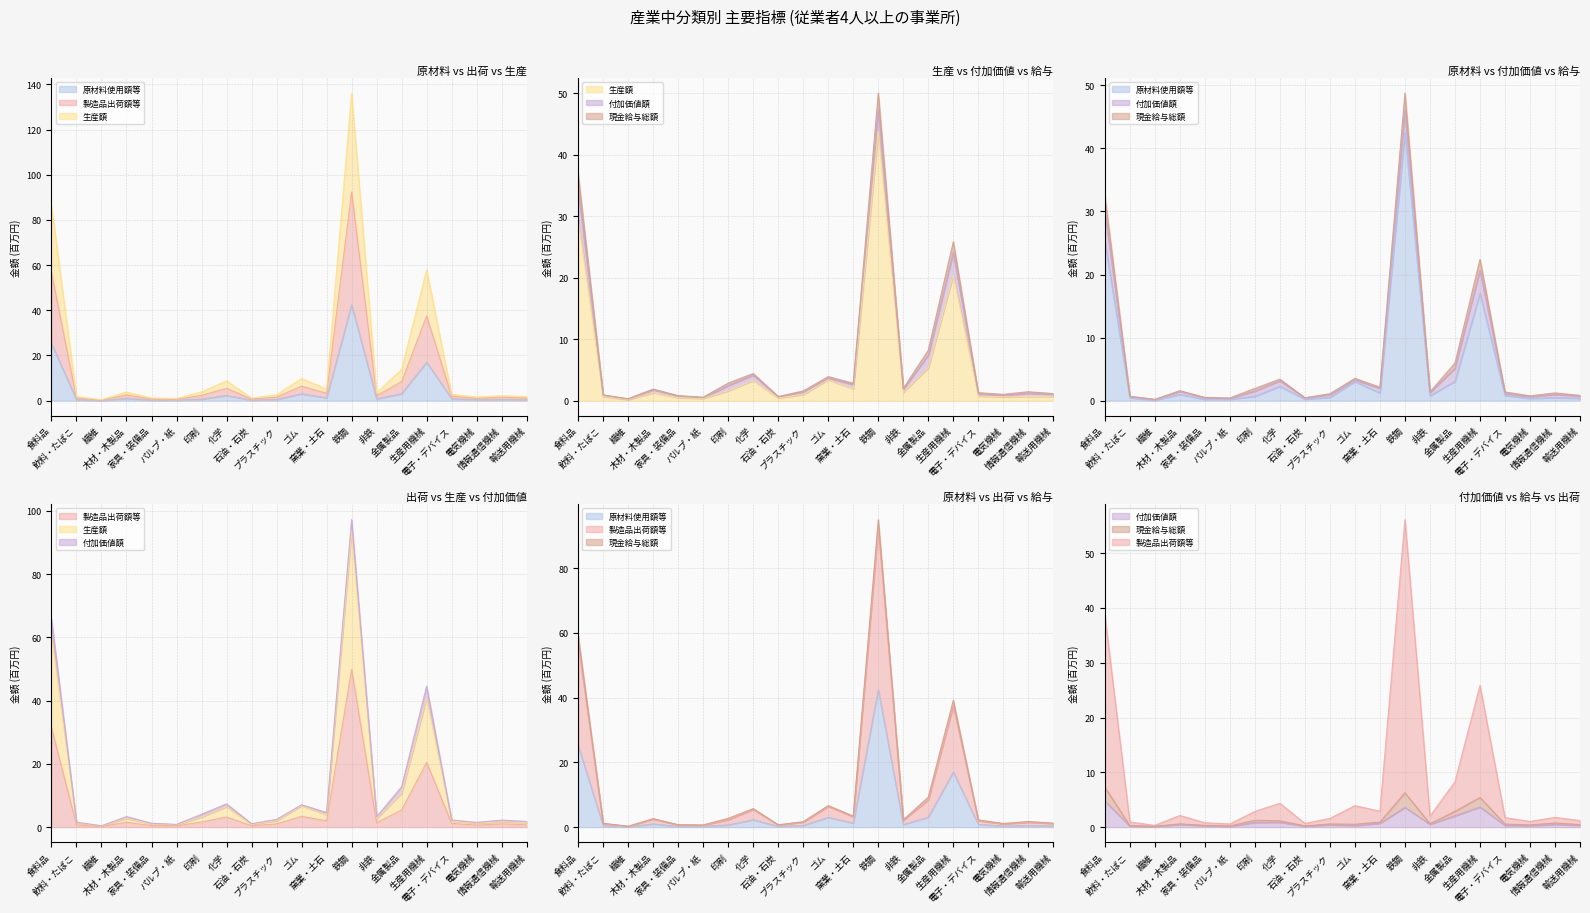

What position from the left is 非鉄?

14